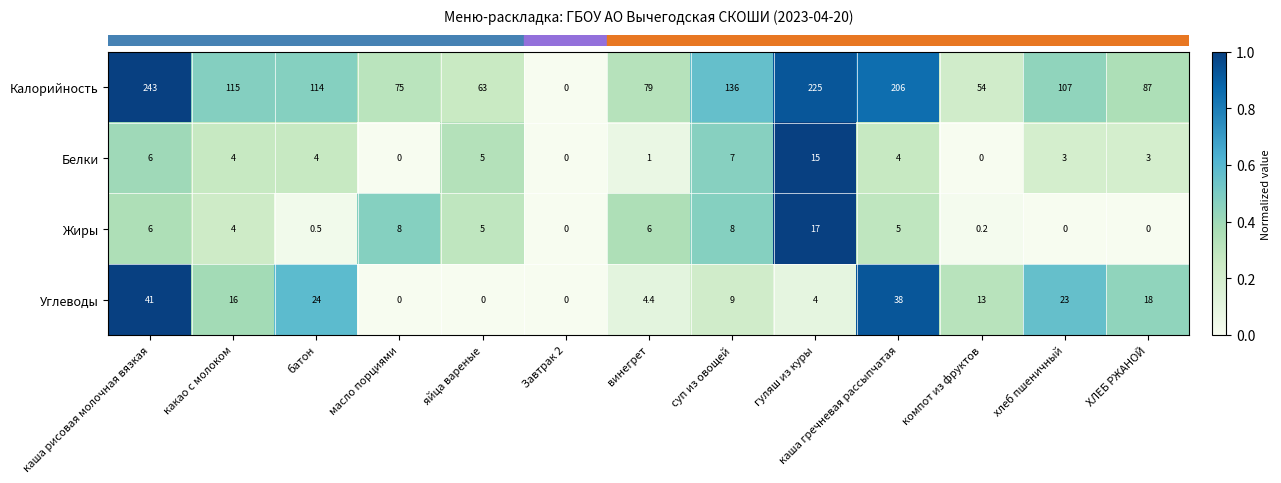

At which label is Белки closest to 7?

суп из овощей